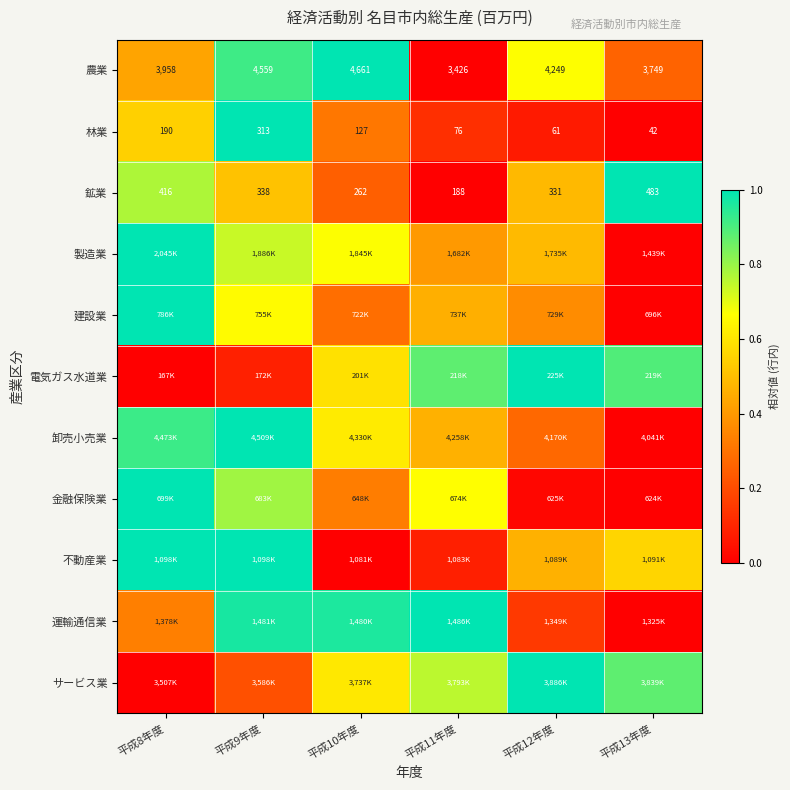

Where is 鉱業 nearest to the value 0?

平成11年度